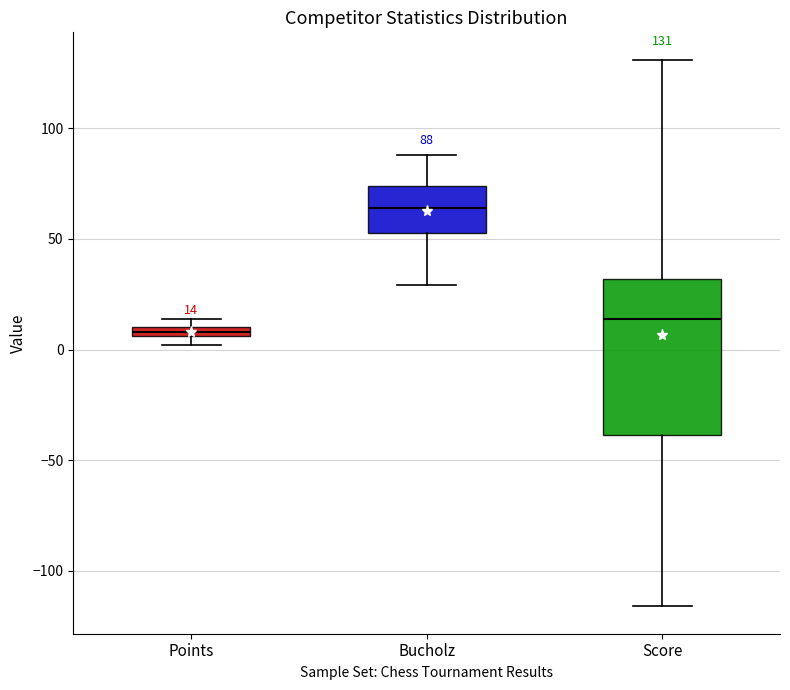

Comparing the boxes themselves (not the whiskers), which one is the tallest?

Score